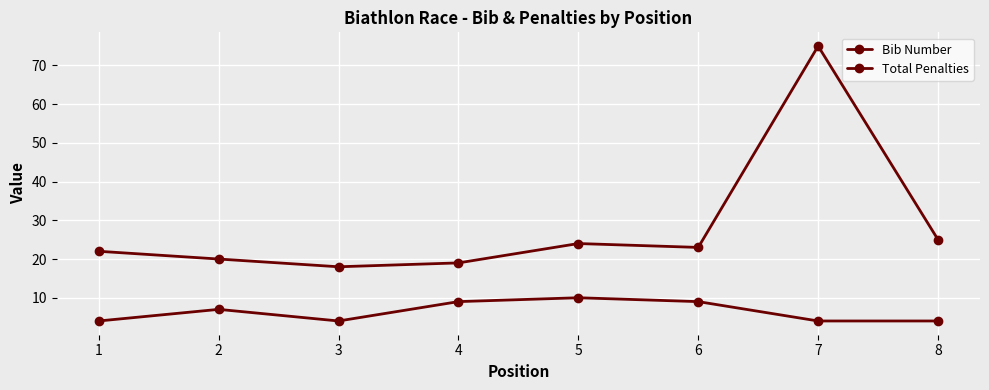

Is the value of Total Penalties at 4 greater than the value of Bib Number at 4?

No